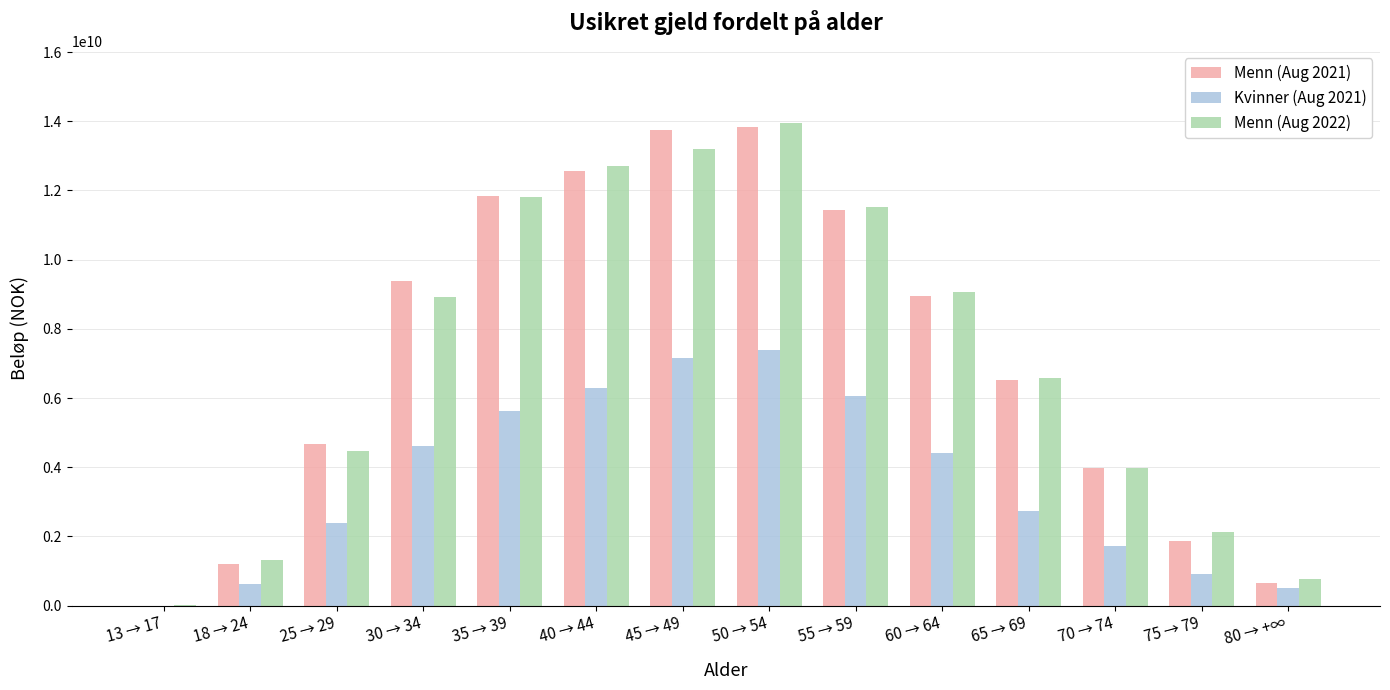

Is the value of Menn (Aug 2021) at 60 → 64 greater than the value of Kvinner (Aug 2021) at 45 → 49?

Yes